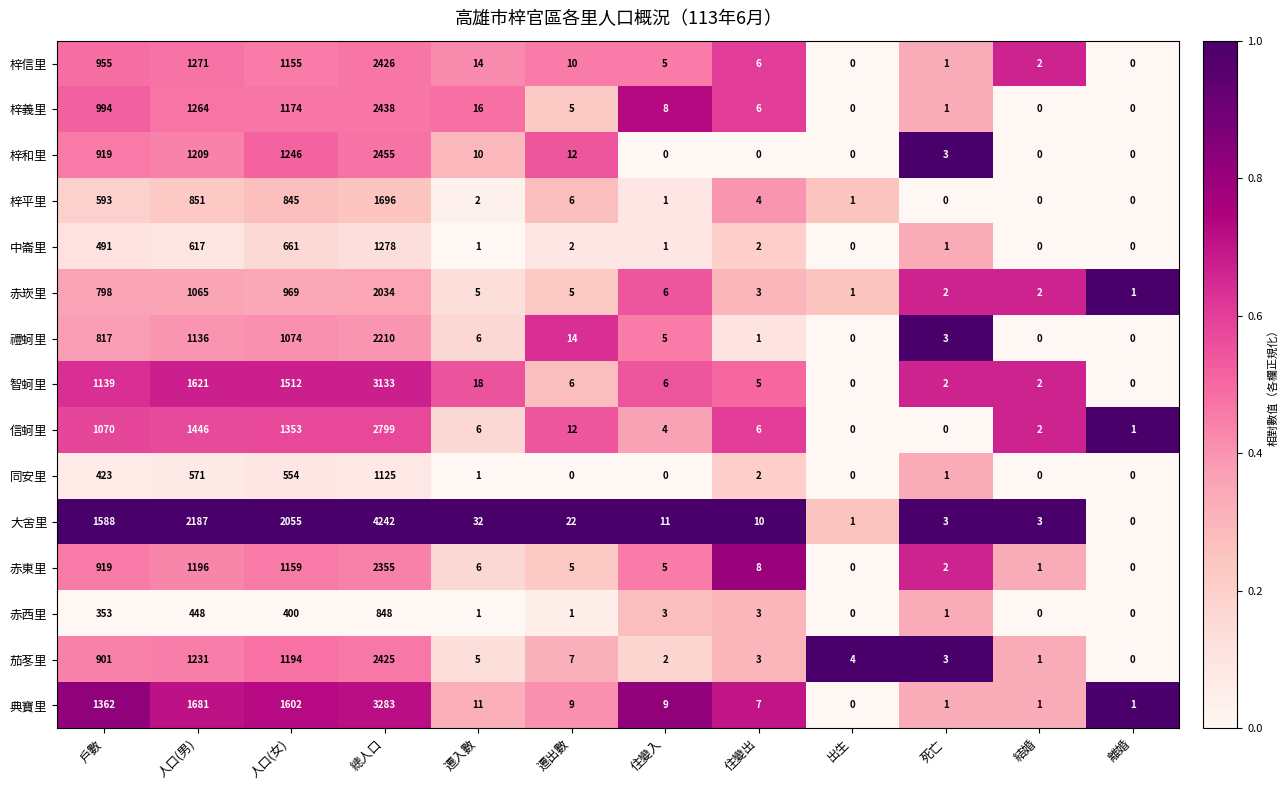

What is the sum of all 大舍里 values?

10154